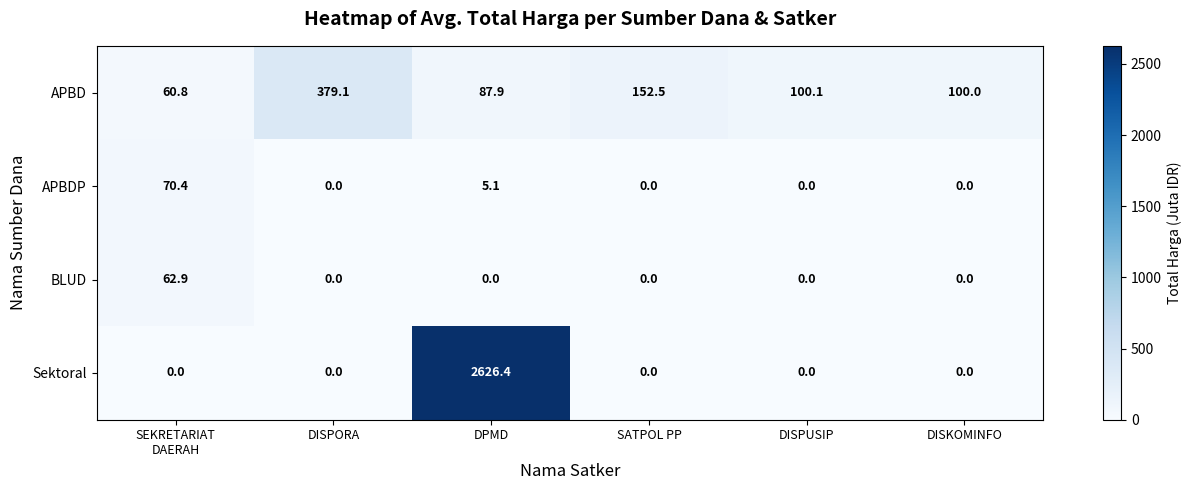

What is the total value across all series at DISKOMINFO?

100.0